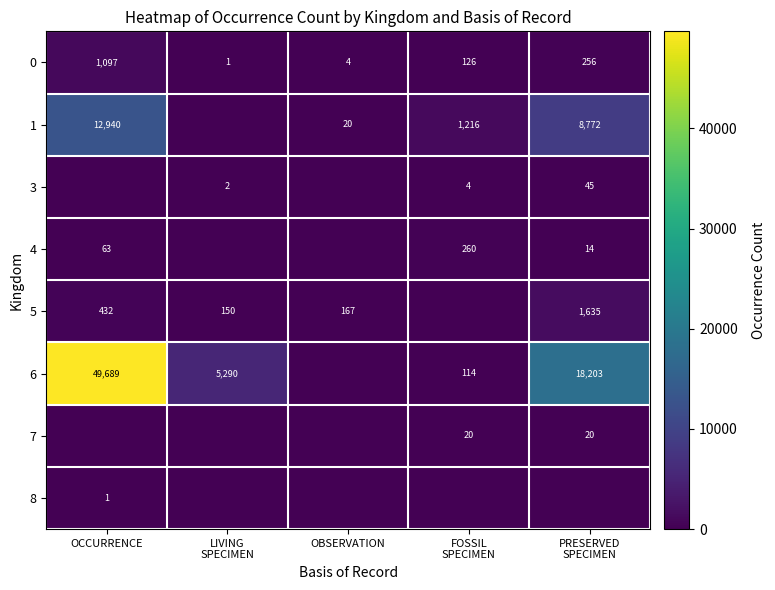

What is the difference between the 5 values at OCCURRENCE and OBSERVATION?

265